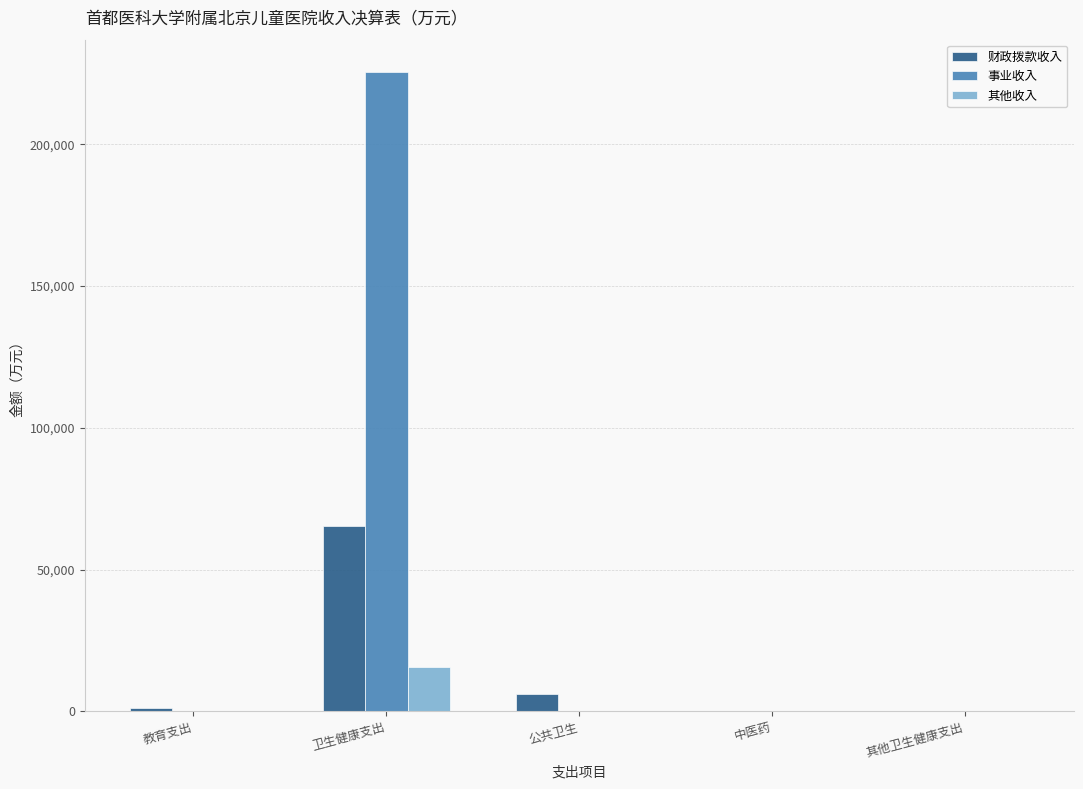

Is it true that 事业收入 equals 225609.8 at 卫生健康支出?

True